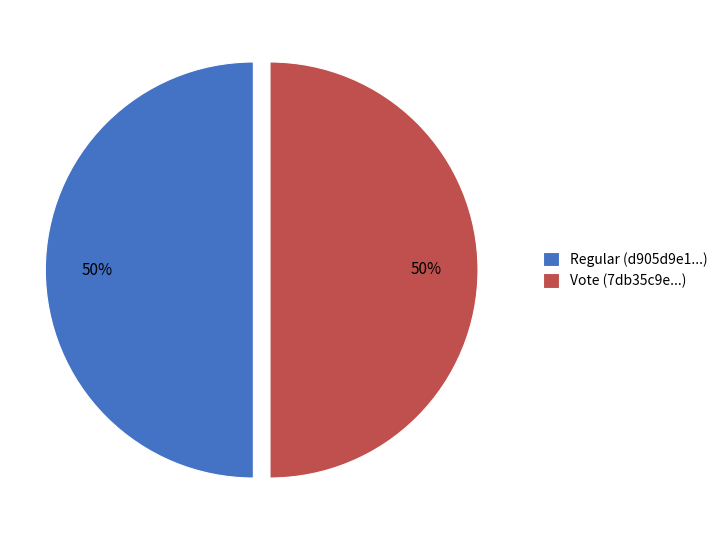

Is it true that Regular (d905d9e1...) is 35% of the pie?

False